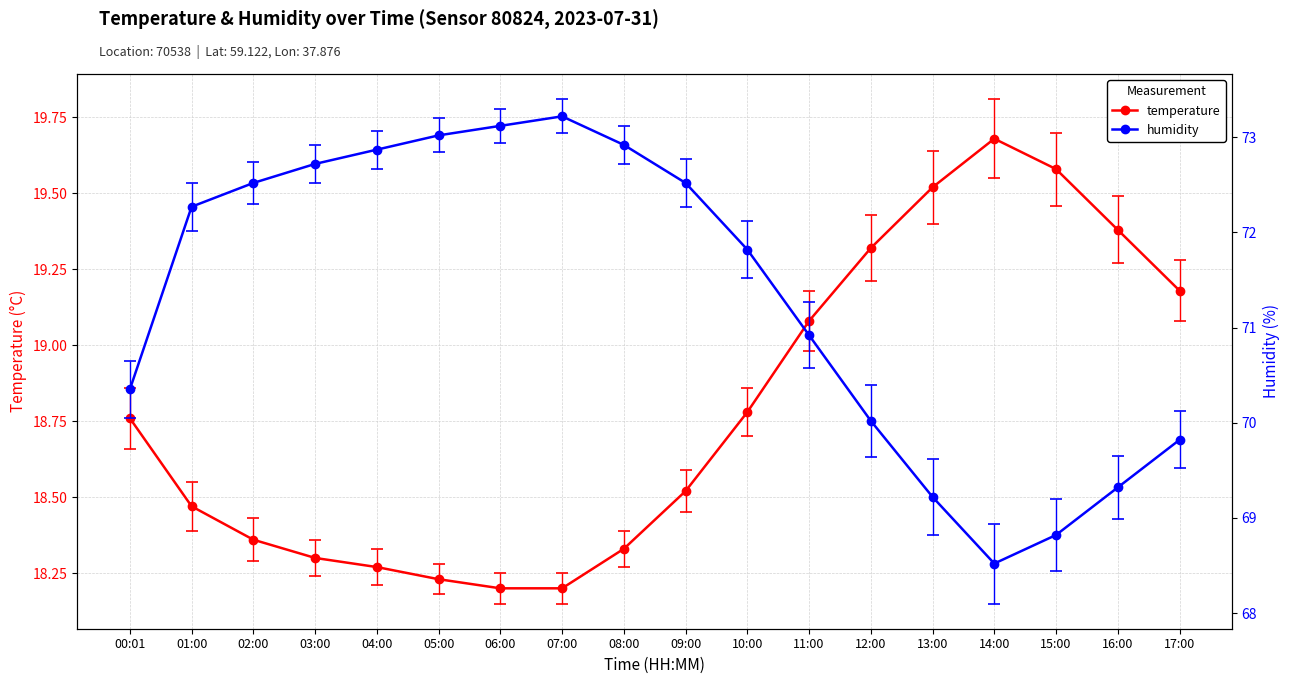

Where is temperature nearest to the value 18?

06:00